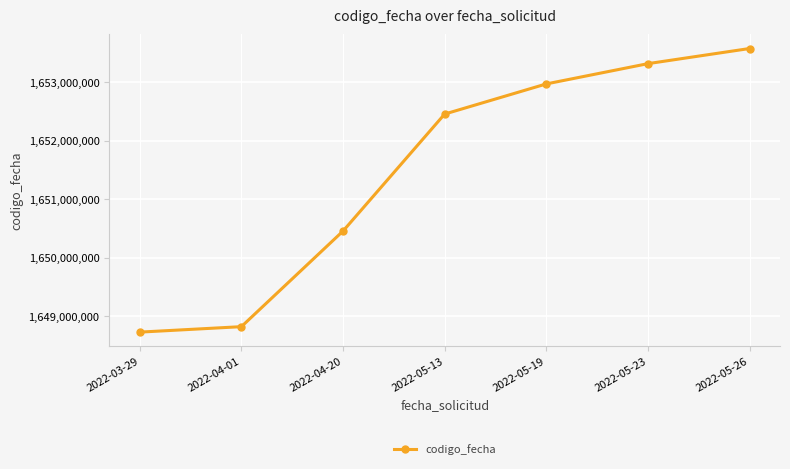

The value at 2022-04-20 is 1650455485. True or false?

True